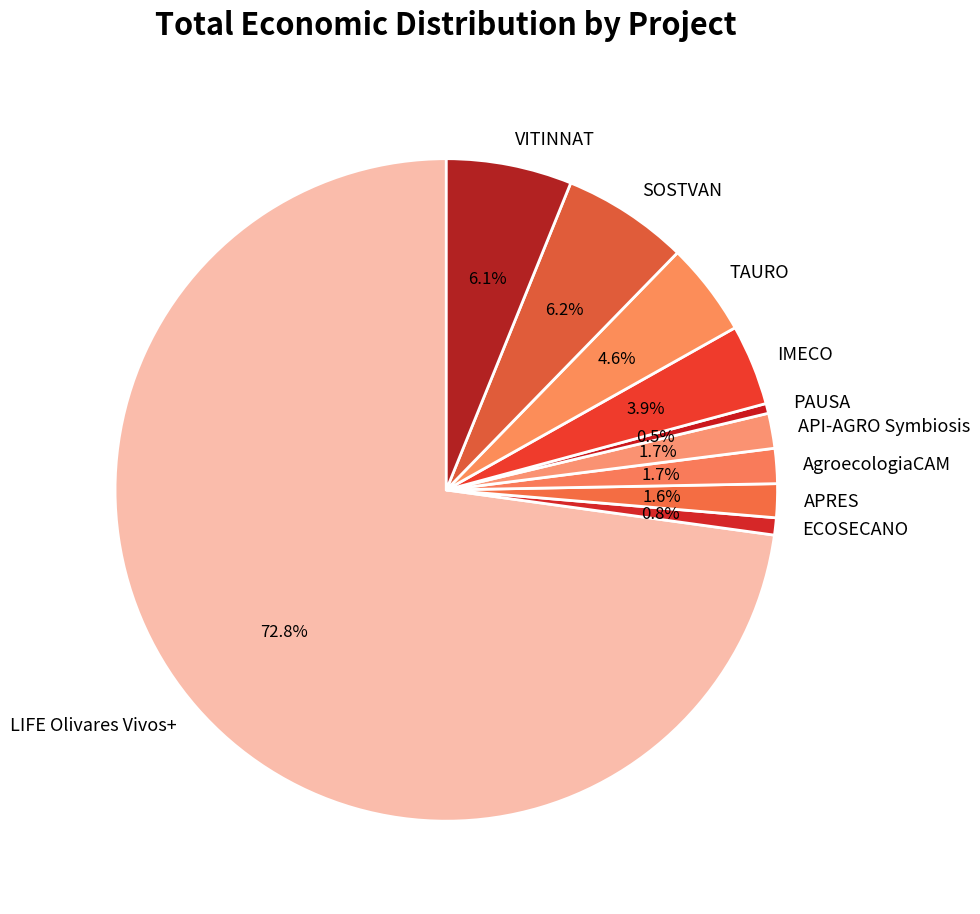

Which category accounts for the majority?

LIFE Olivares Vivos+